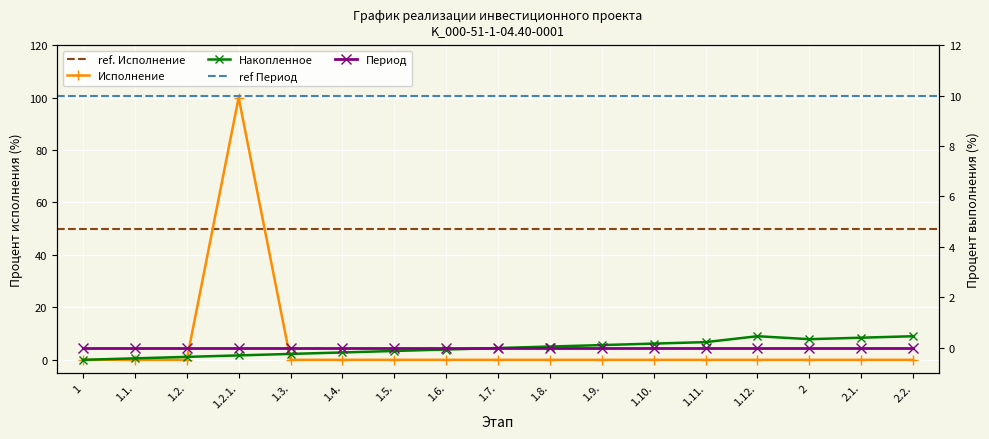

Between 1.9. and 1.11., which is larger?

1.9.